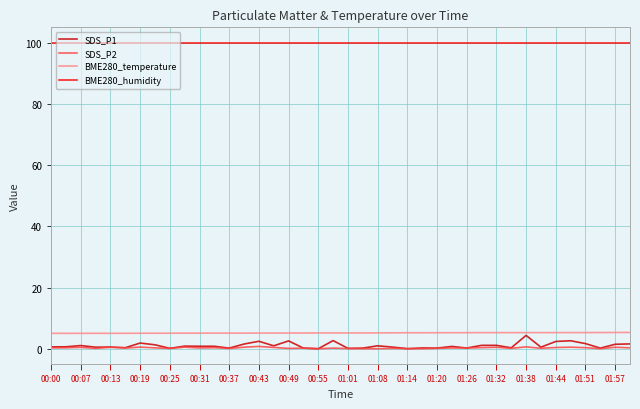

What is the maximum value shown in the chart?

100.0